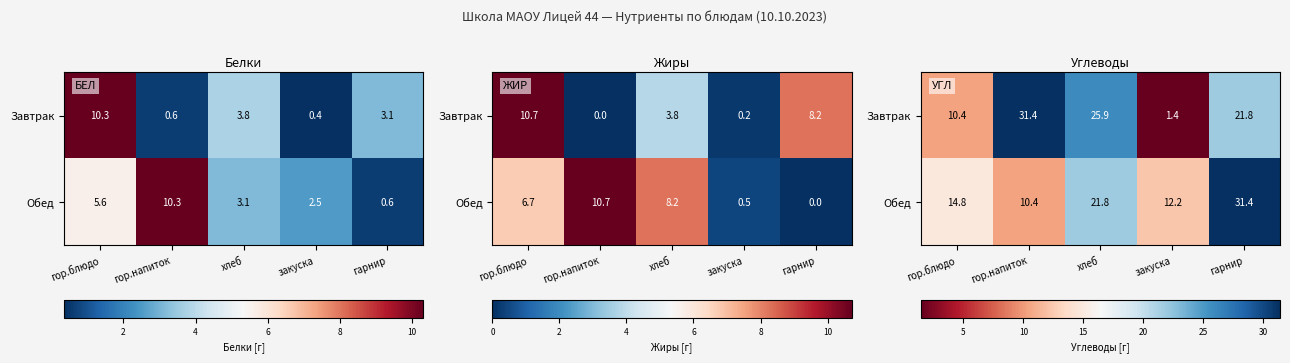

At how many categories does at least one series exceed 27?

2